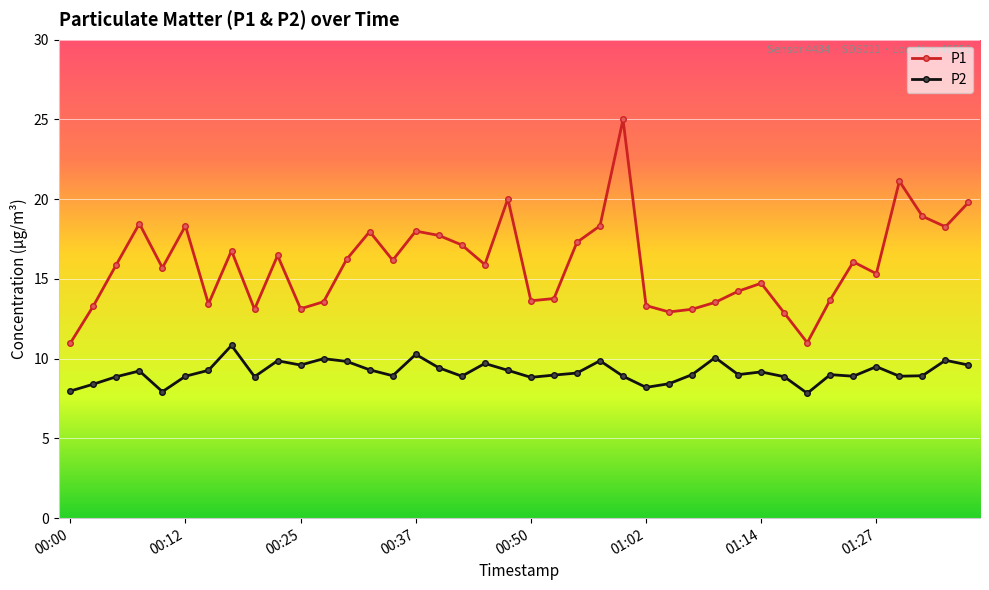

How many data points in P1 are less than 15?

17